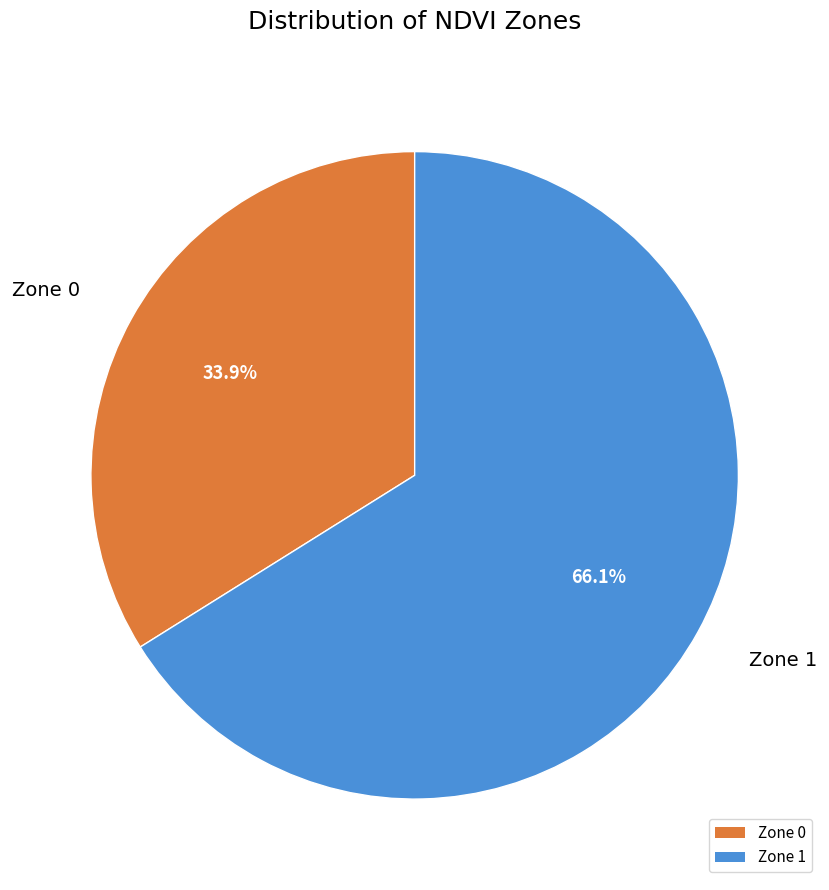

Does any single category account for the majority?

Yes